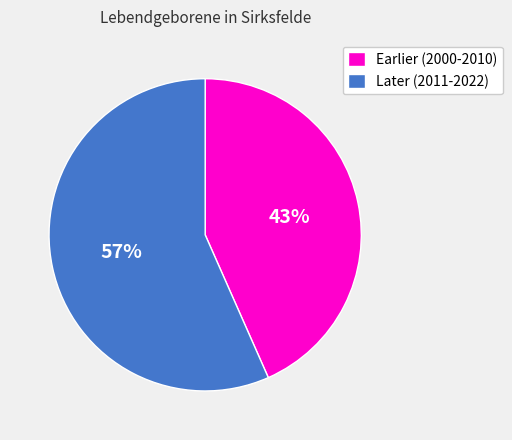

What is the smallest slice in the pie chart?

Earlier (2000-2010)